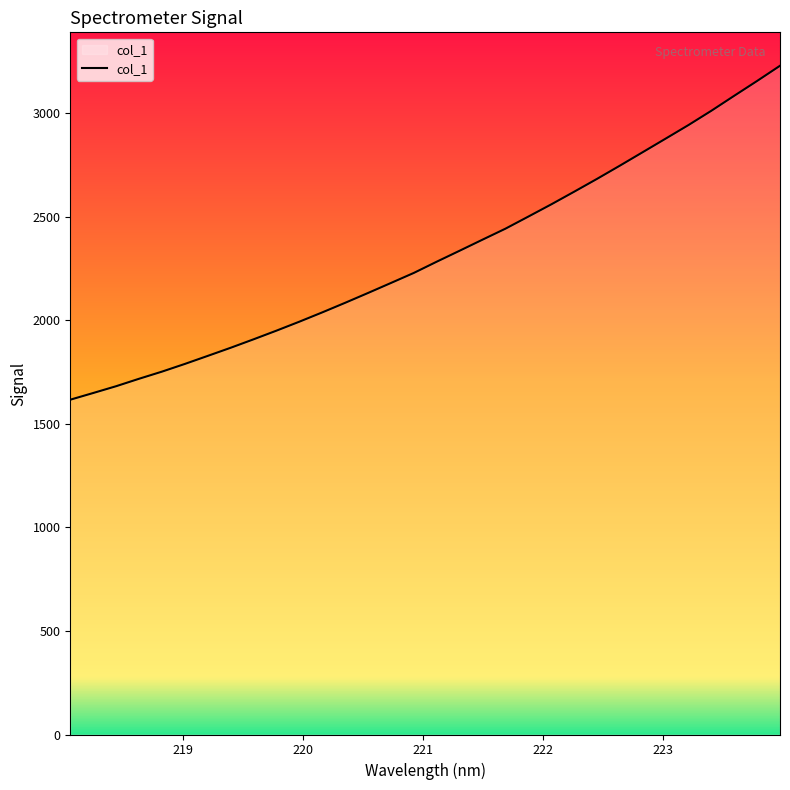

What is the greatest value displayed?

3230.5